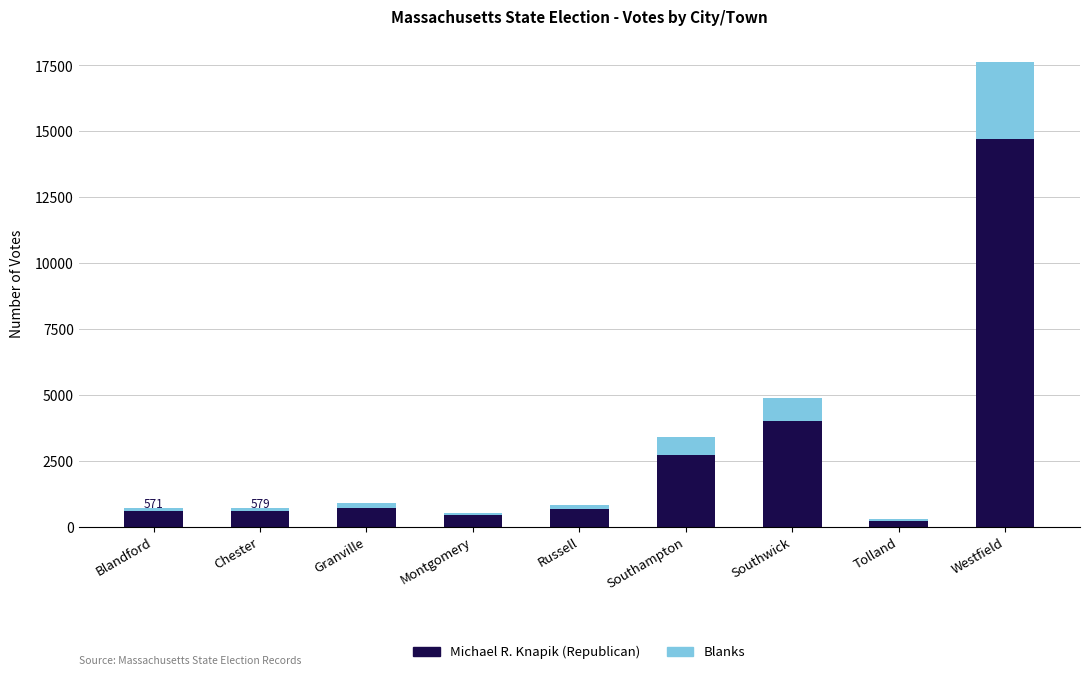

What is the total value across all series at Westfield?

17619